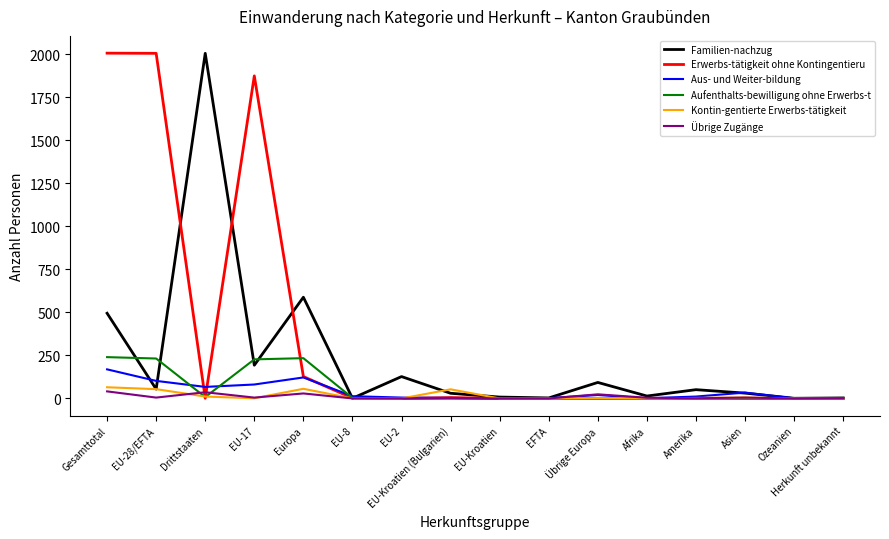

Which series changed the most between Drittstaaten and EU-17?

Erwerbs-tätigkeit ohne Kontingentieru